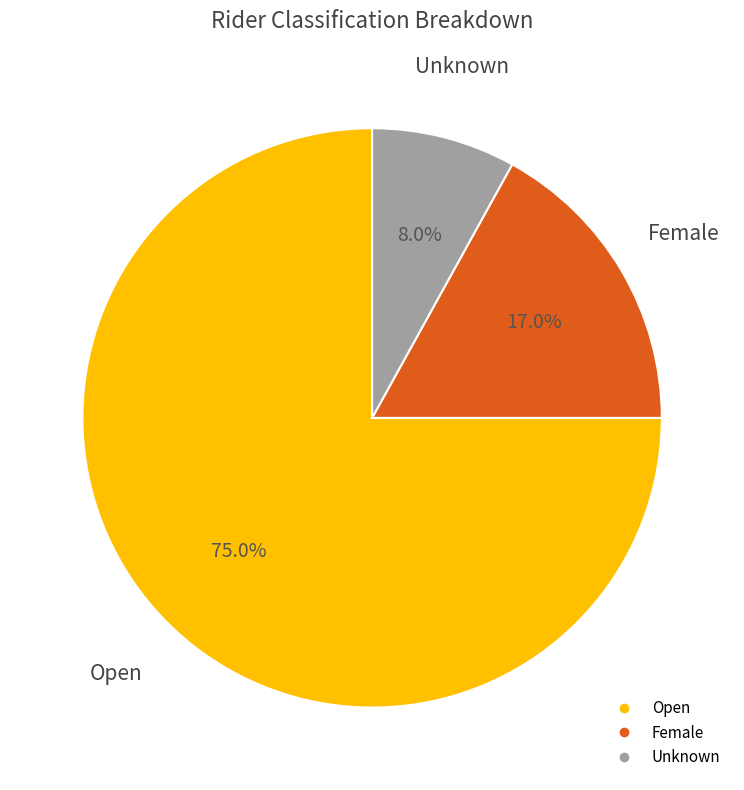

To the nearest percent, what is the difference between the Unknown and Female slice percentages?

9%